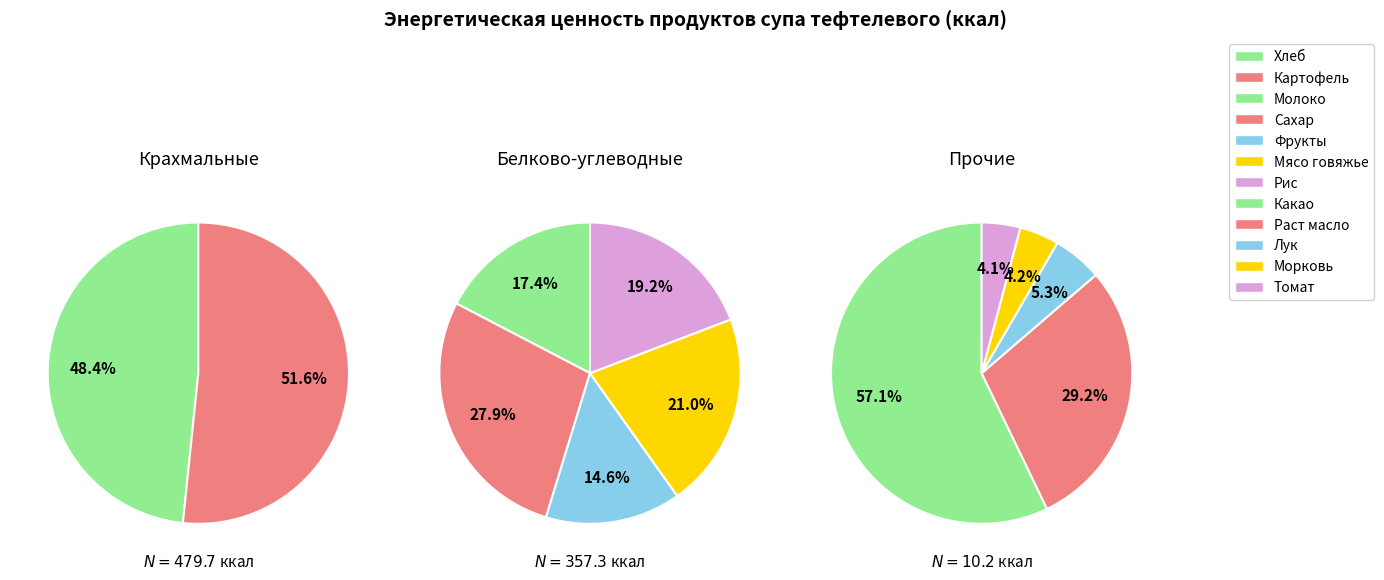

The Молоко slice represents 14% of the pie. True or false?

False